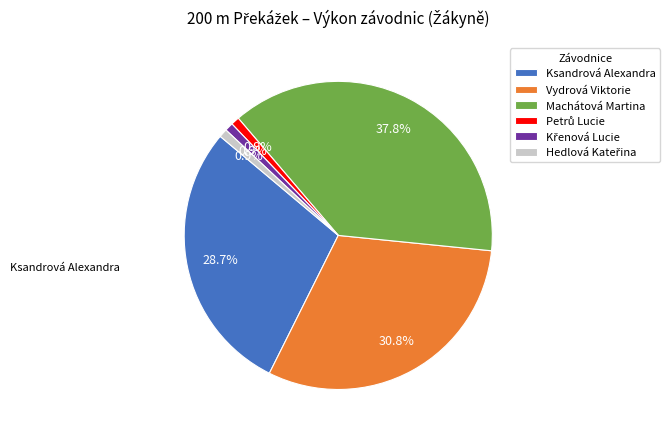

What is the largest slice in the pie chart?

Machátová Martina